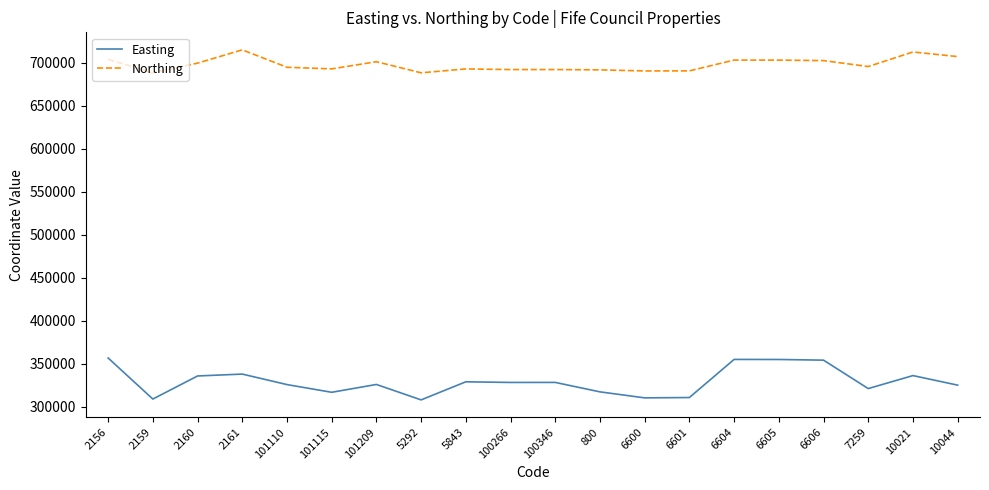

Which series has the largest total across all categories?

Northing